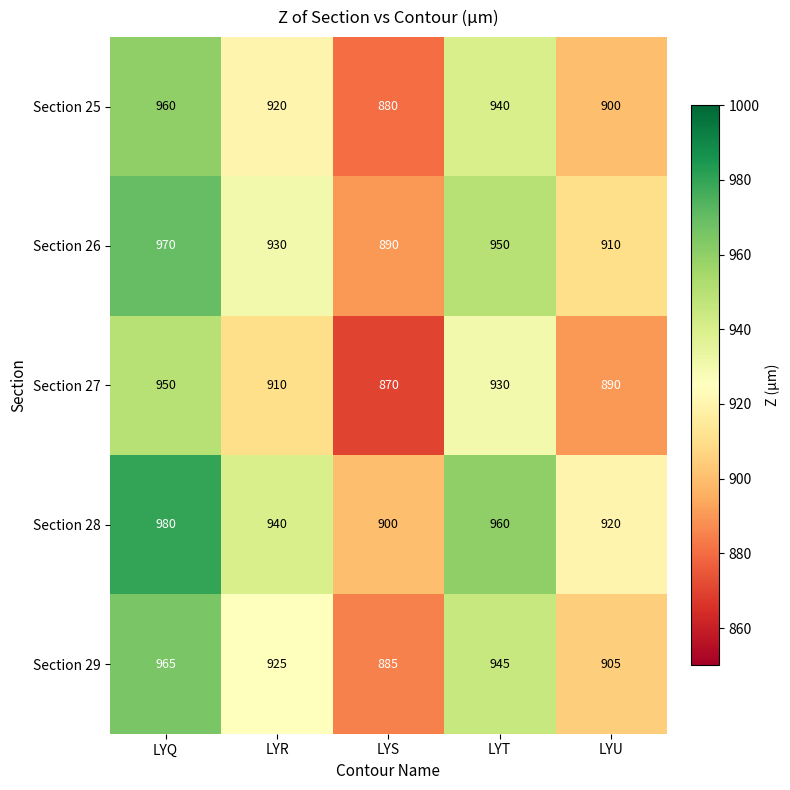

Reading left to right, extract all data points from this chart.

Section 25: LYQ=960	LYR=920	LYS=880	LYT=940	LYU=900
Section 26: LYQ=970	LYR=930	LYS=890	LYT=950	LYU=910
Section 27: LYQ=950	LYR=910	LYS=870	LYT=930	LYU=890
Section 28: LYQ=980	LYR=940	LYS=900	LYT=960	LYU=920
Section 29: LYQ=965	LYR=925	LYS=885	LYT=945	LYU=905